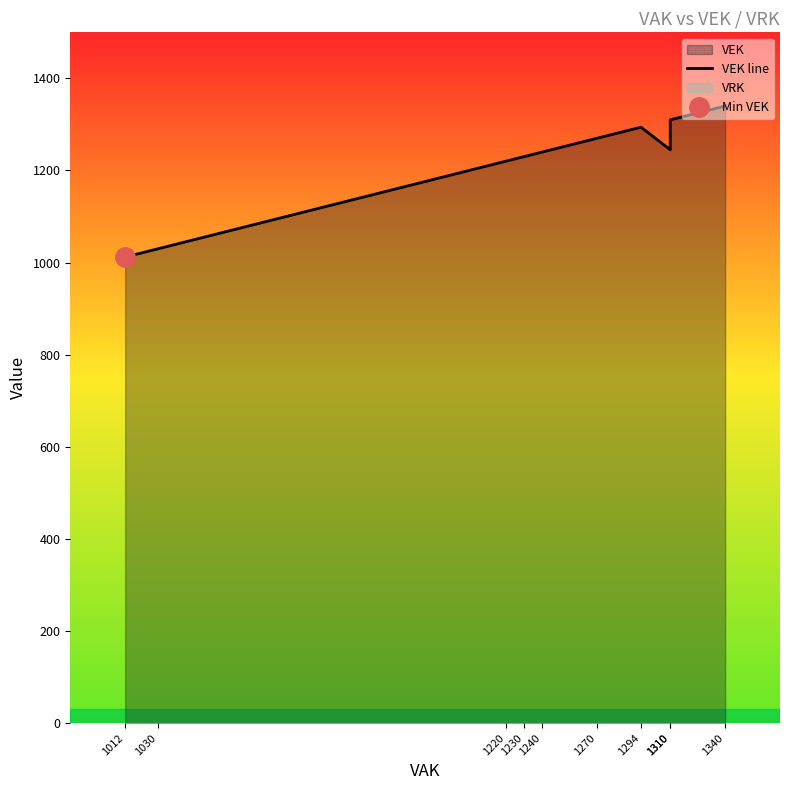

Reading right to left, extract all data points from this chart.

1340	1310	1245	1294	1270	1240	1230	1220	1030	1012